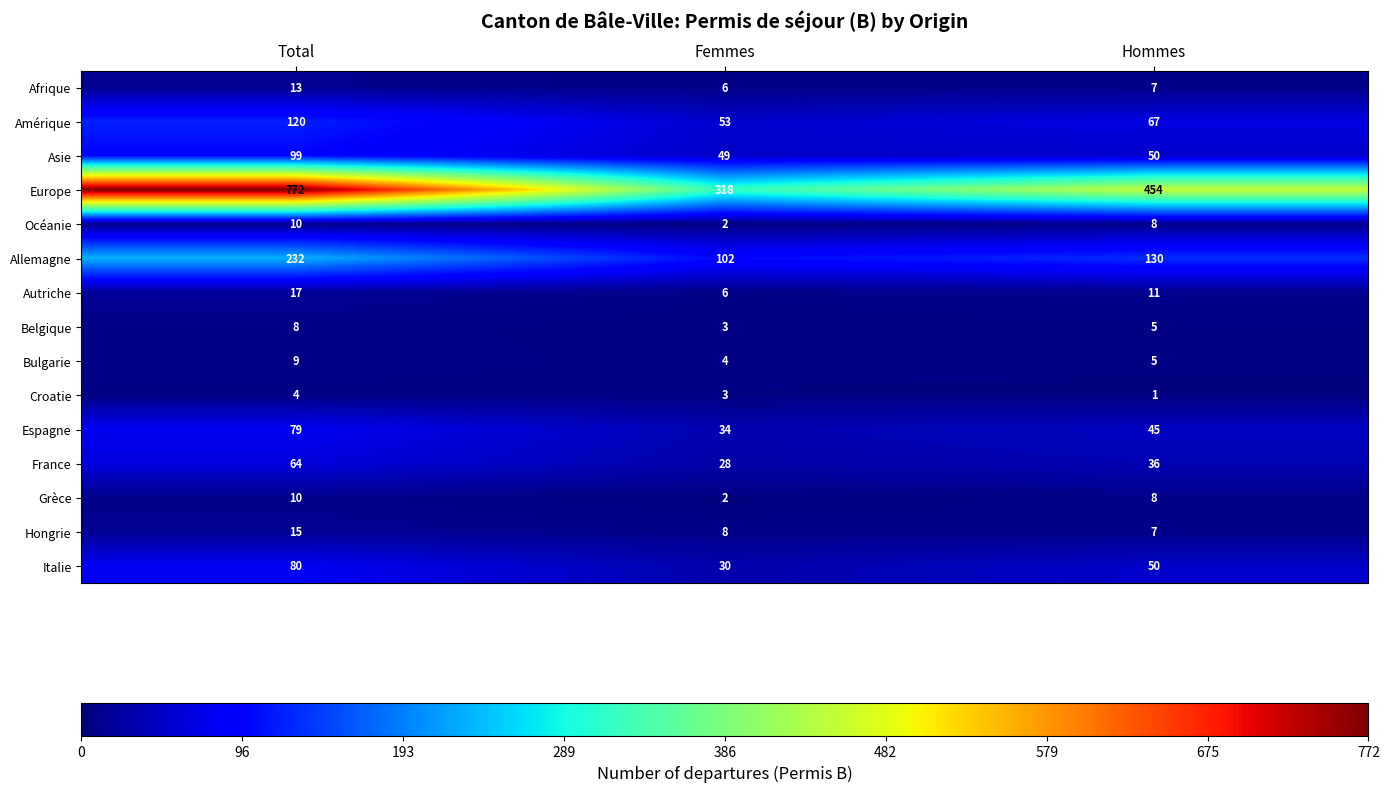

How many Espagne values are between 34 and 79?

3